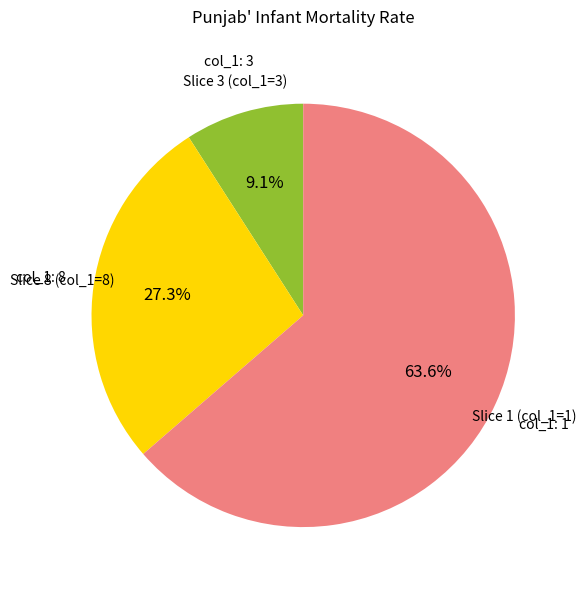

Is there any slice that represents more than half of the pie?

Yes